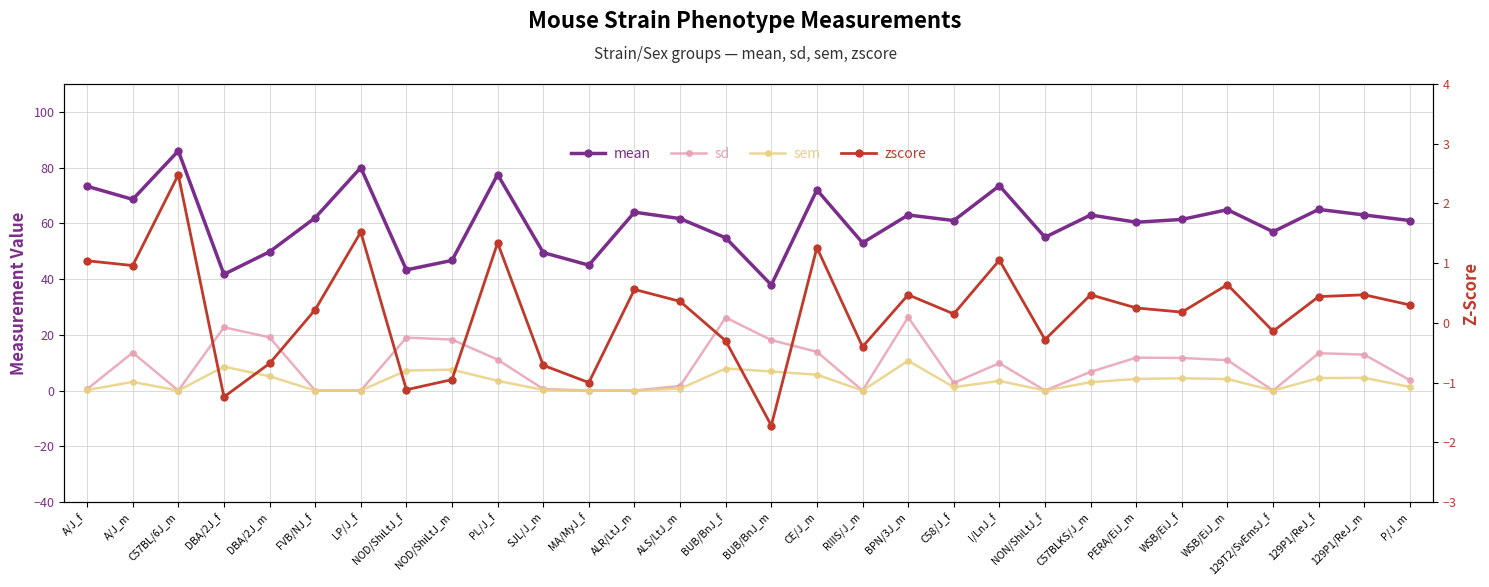

How many data points in sd are less than 10?

15